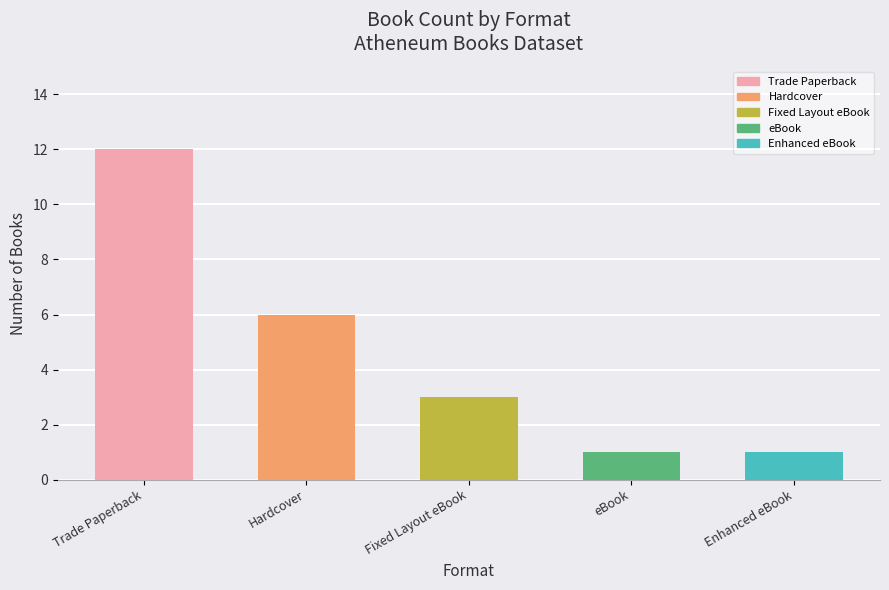

What is the sum of the values at Fixed Layout eBook and eBook?

4